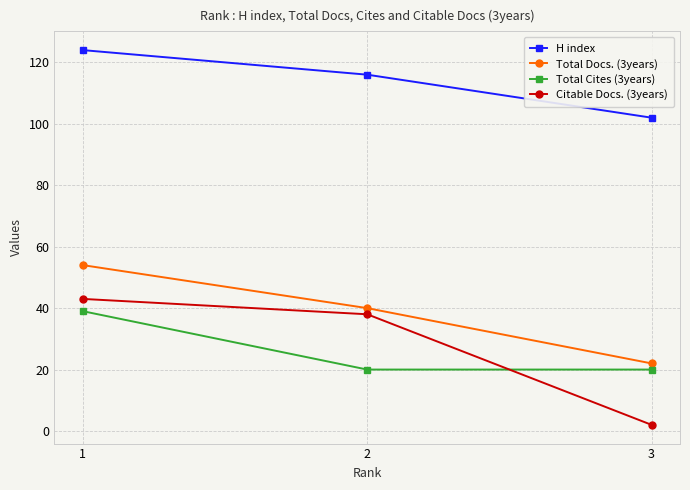

Is the value of Total Docs. (3years) at 1 greater than the value of Total Cites (3years) at 3?

Yes